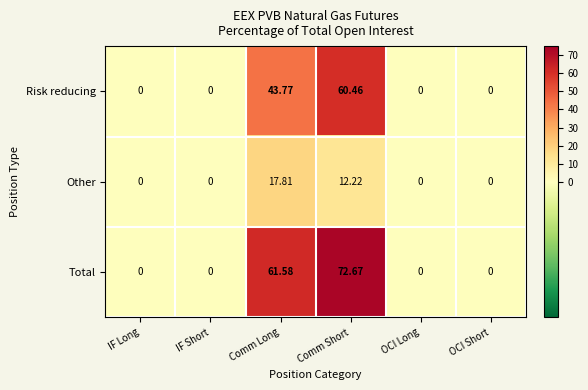

How many values in the Risk reducing series exceed 0?

2